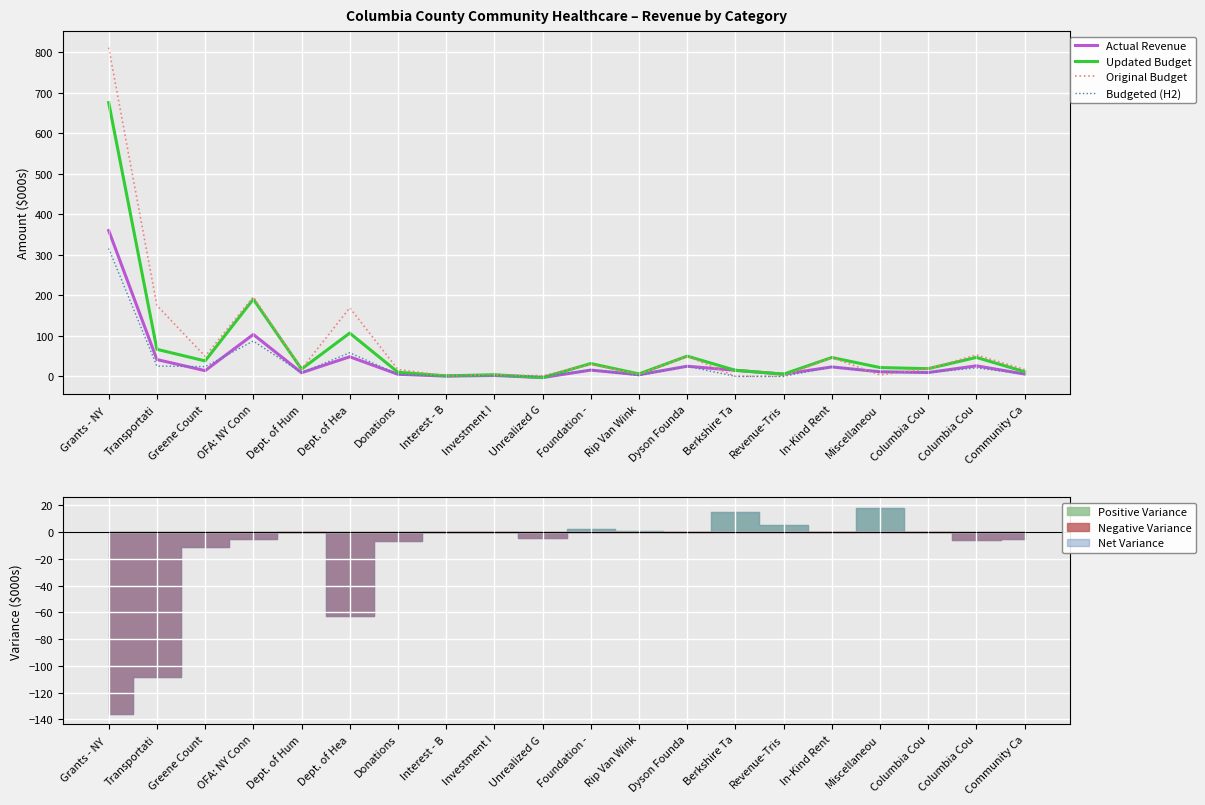

At which category does the chart reach its minimum across all series?

Unrealized G